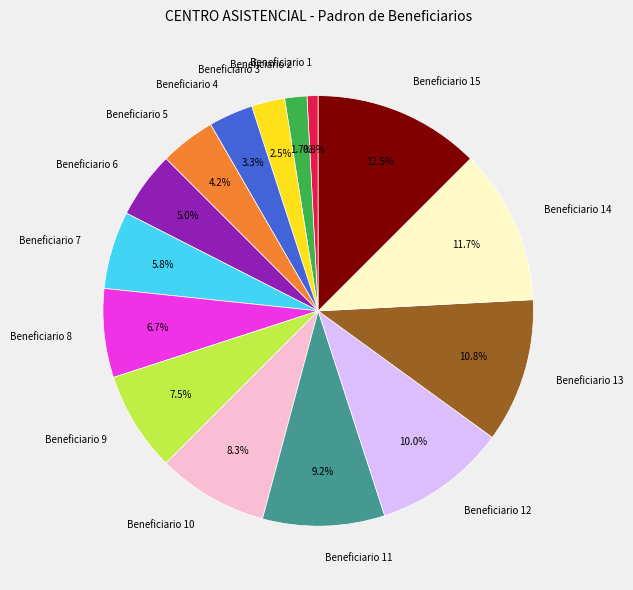

What is the ratio of the value at Beneficiario 8 to the value at Beneficiario 1?

8.0